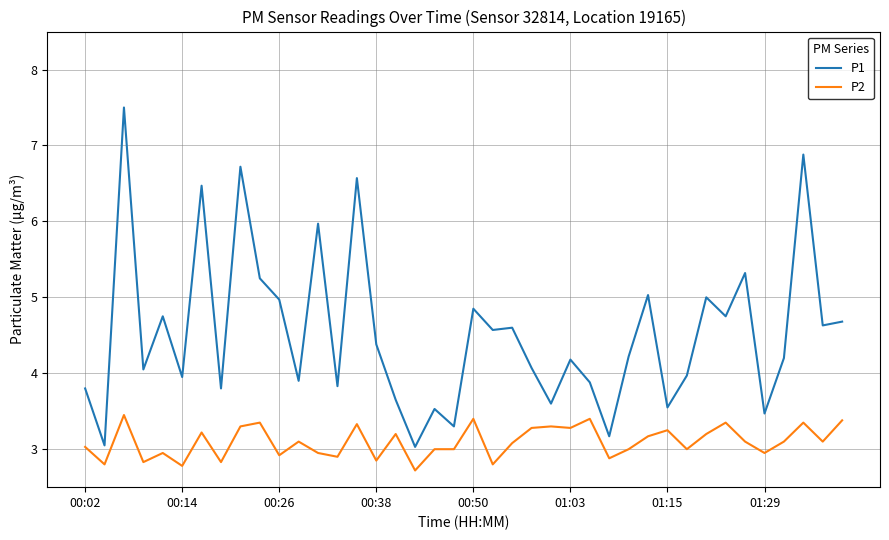

True or false: P2 and P1 cross at least once.

False